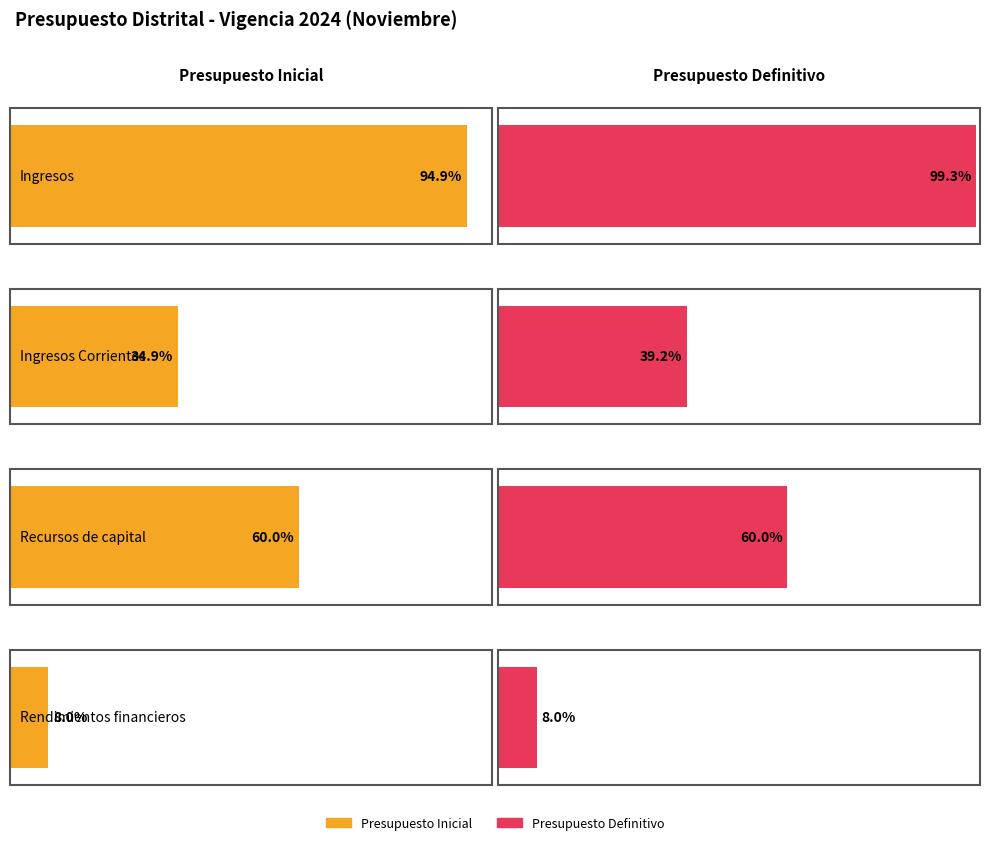

Which series changed the most between Ingresos Corrientes and Recursos de capital?

Presupuesto Inicial